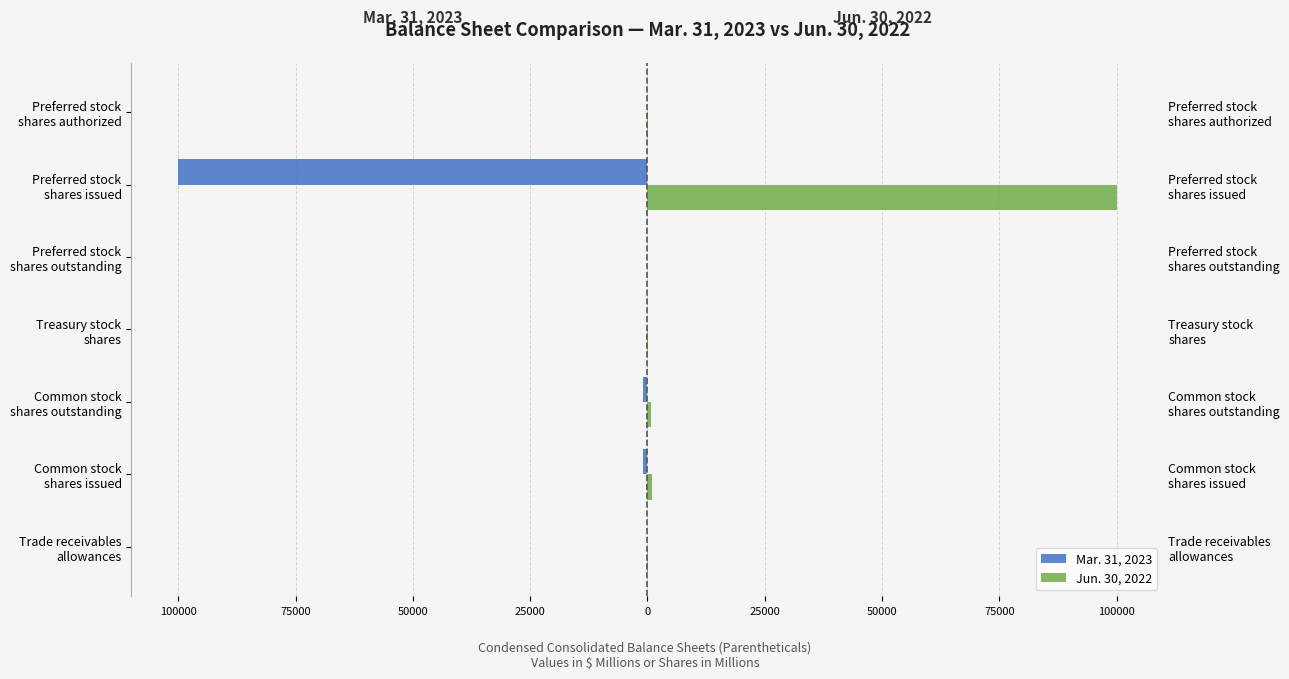

How many bars are there in each group?

2